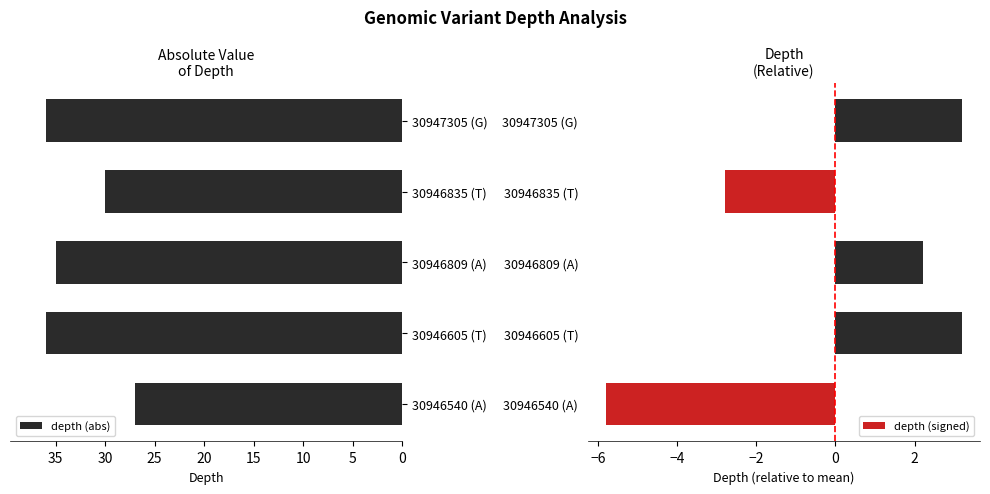

True or false: depth (abs) has a value of 8 at 30947305 (G).

False